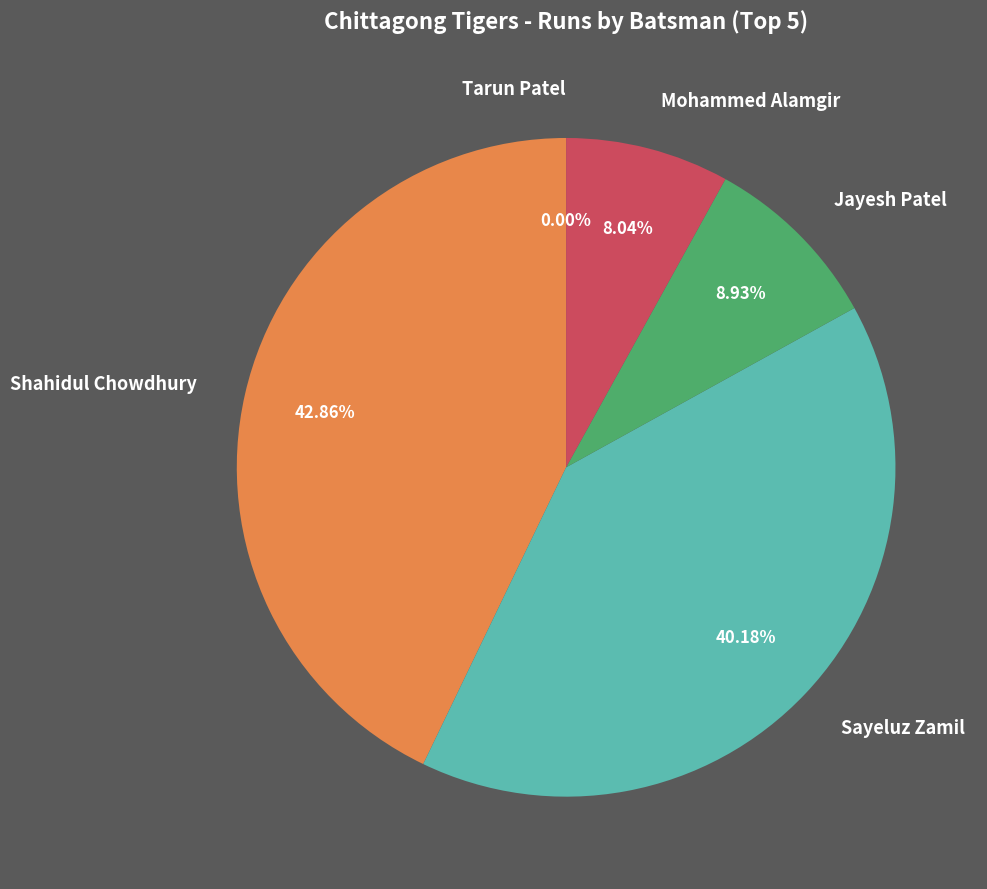

To the nearest percent, what is the average slice percentage?

20%